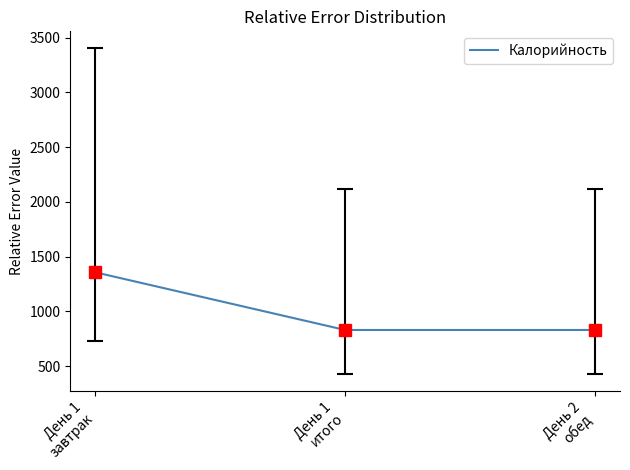

What is the change in value from День 1
завтрак to День 2
обед?

-527